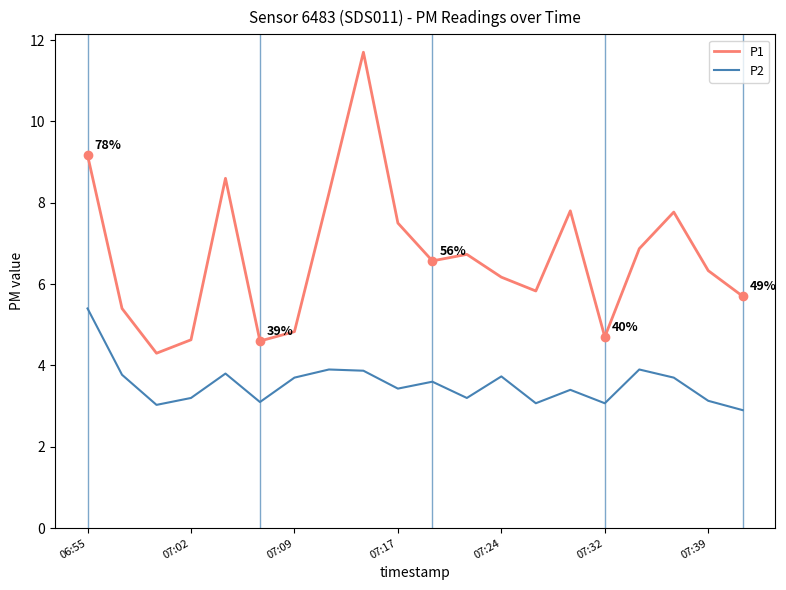

Rank the series by their maximum value, from highest to lowest.

P1, P2